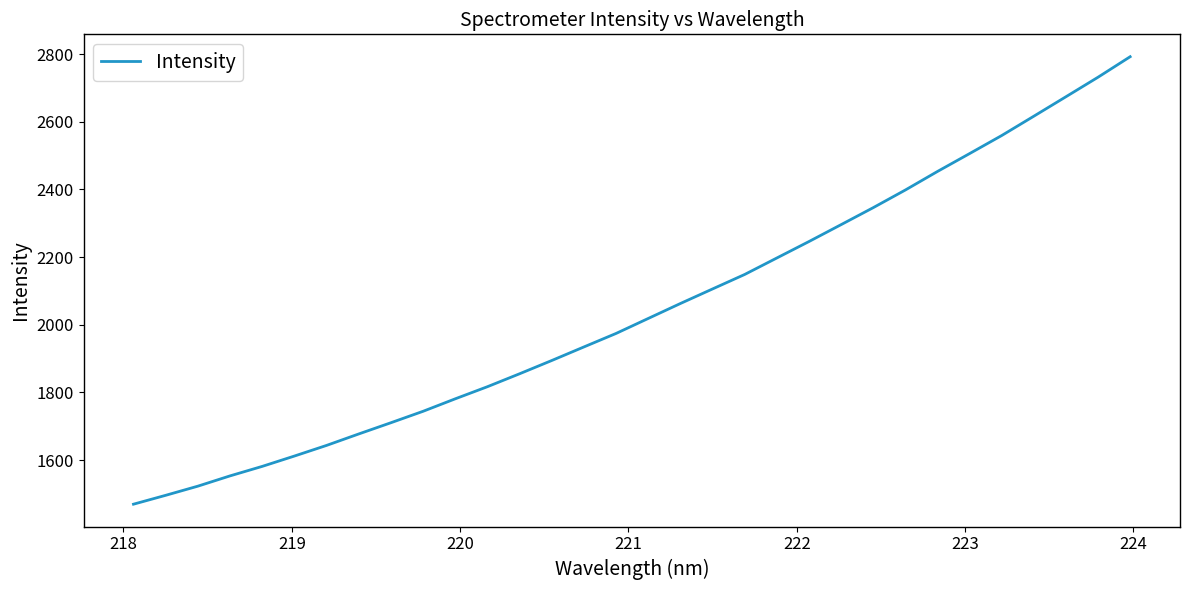

What is the difference between the maximum and minimum values?

1323.0